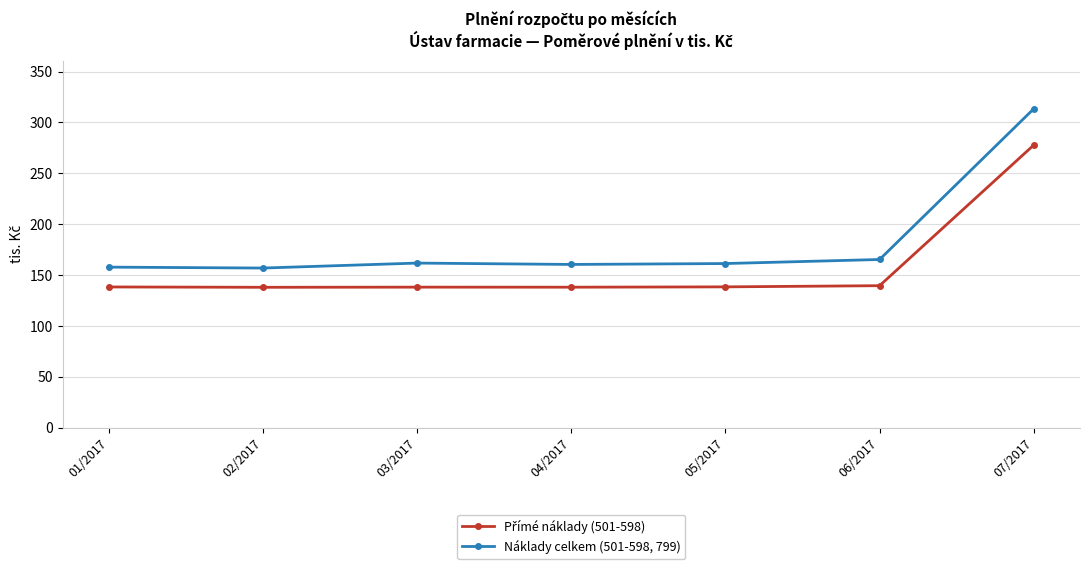

What is the label of the 1st point from the right?

07/2017